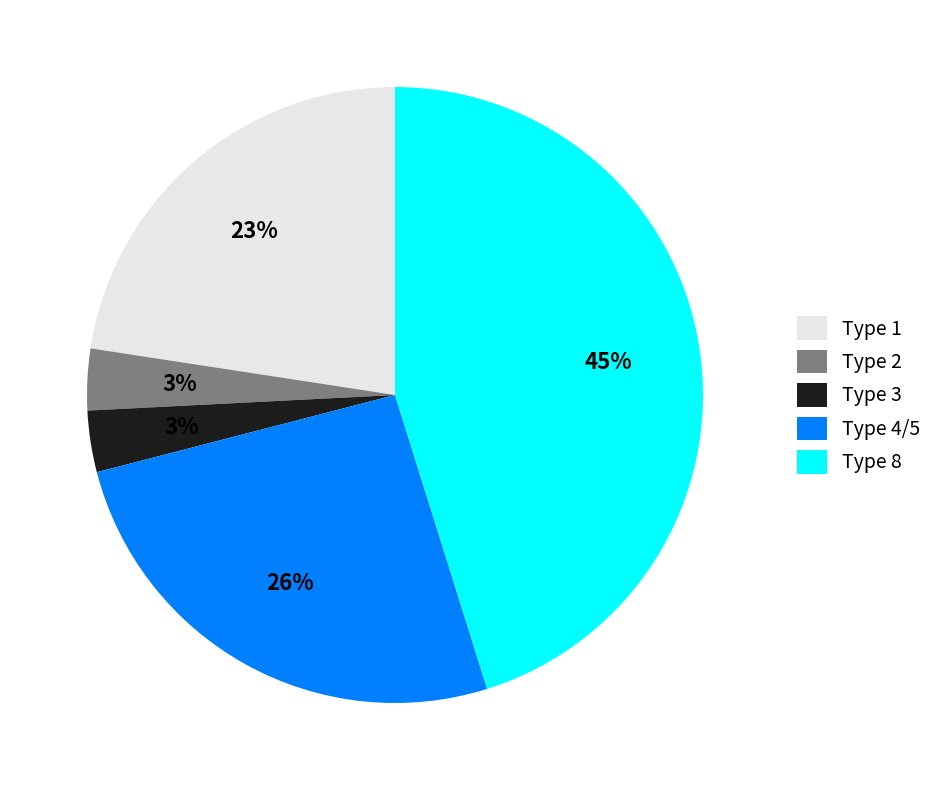

Which category has the biggest portion of the pie?

Type 8